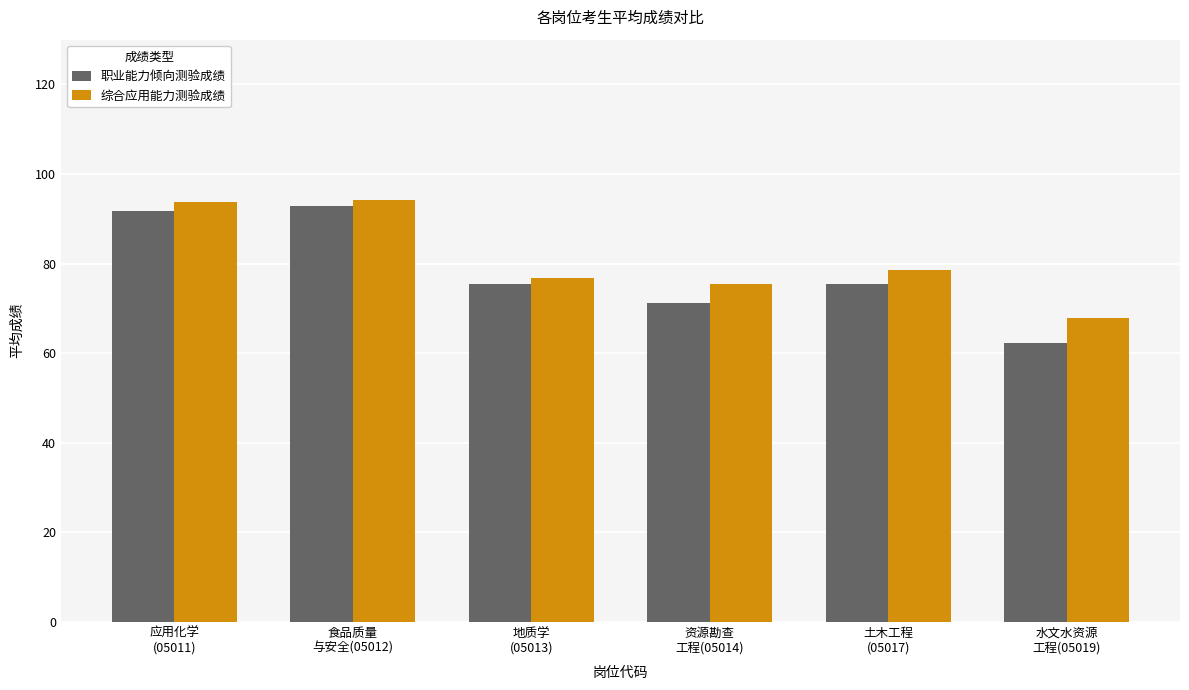

The 职业能力倾向测验成绩 series shows 159.1 at 应用化学
(05011). True or false?

False